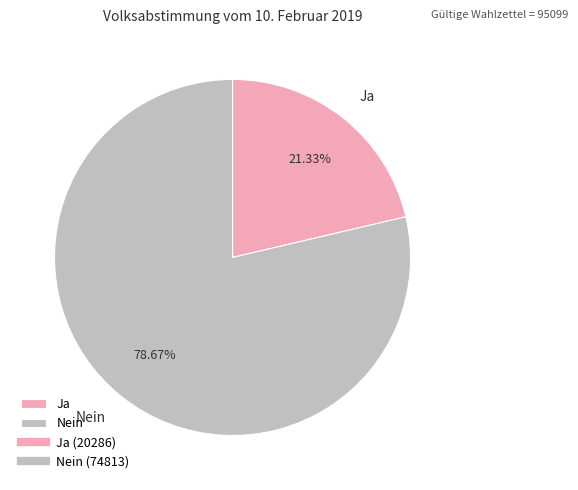

Count the number of slices in the pie.

2